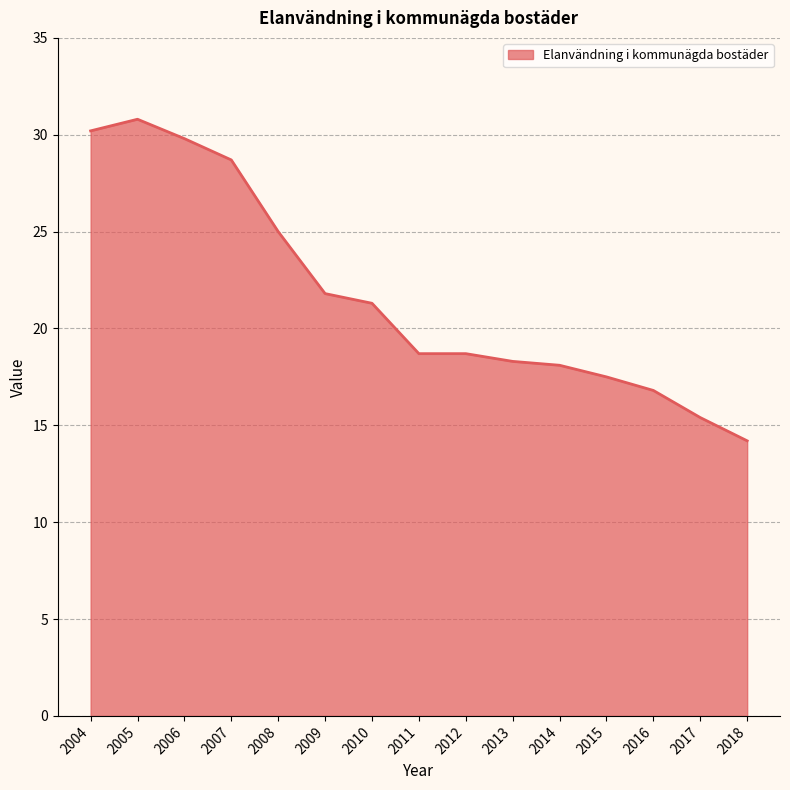

What is the greatest value displayed?

30.8